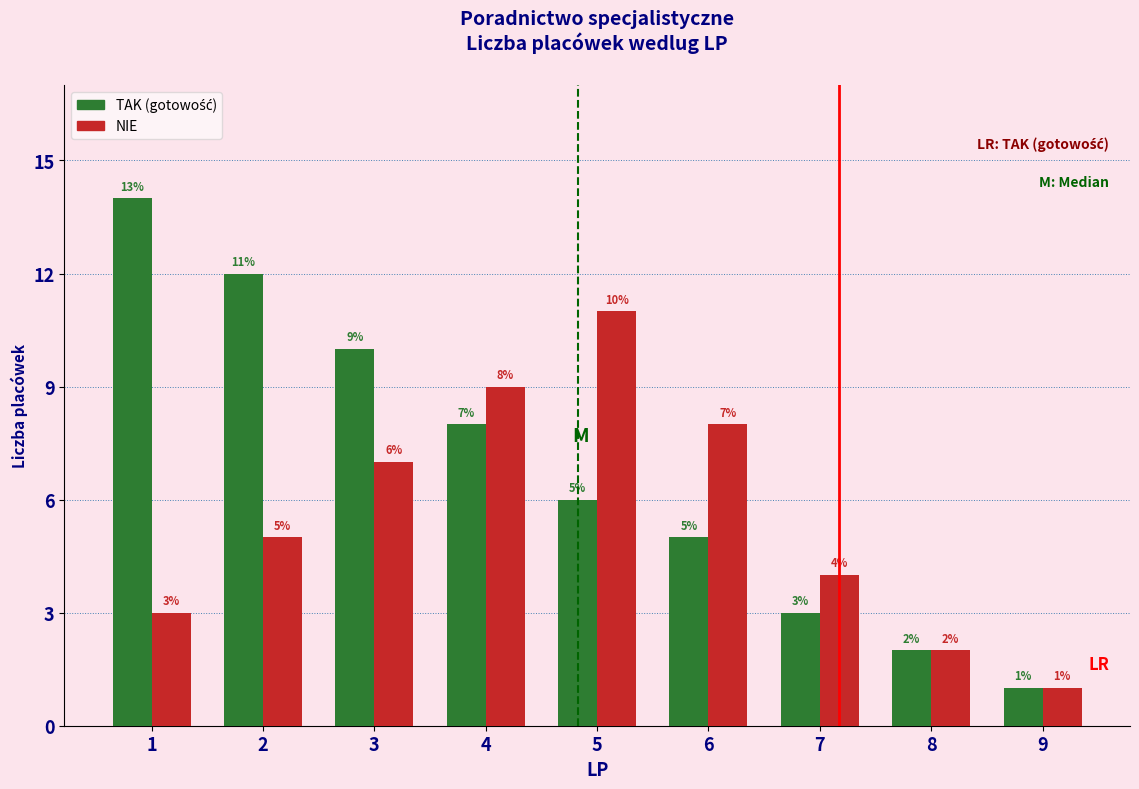

Reading left to right, list all the values displayed in this chart.

TAK: 1=14	2=12	3=10	4=8	5=6	6=5	7=3	8=2	9=1
NIE: 1=3	2=5	3=7	4=9	5=11	6=8	7=4	8=2	9=1